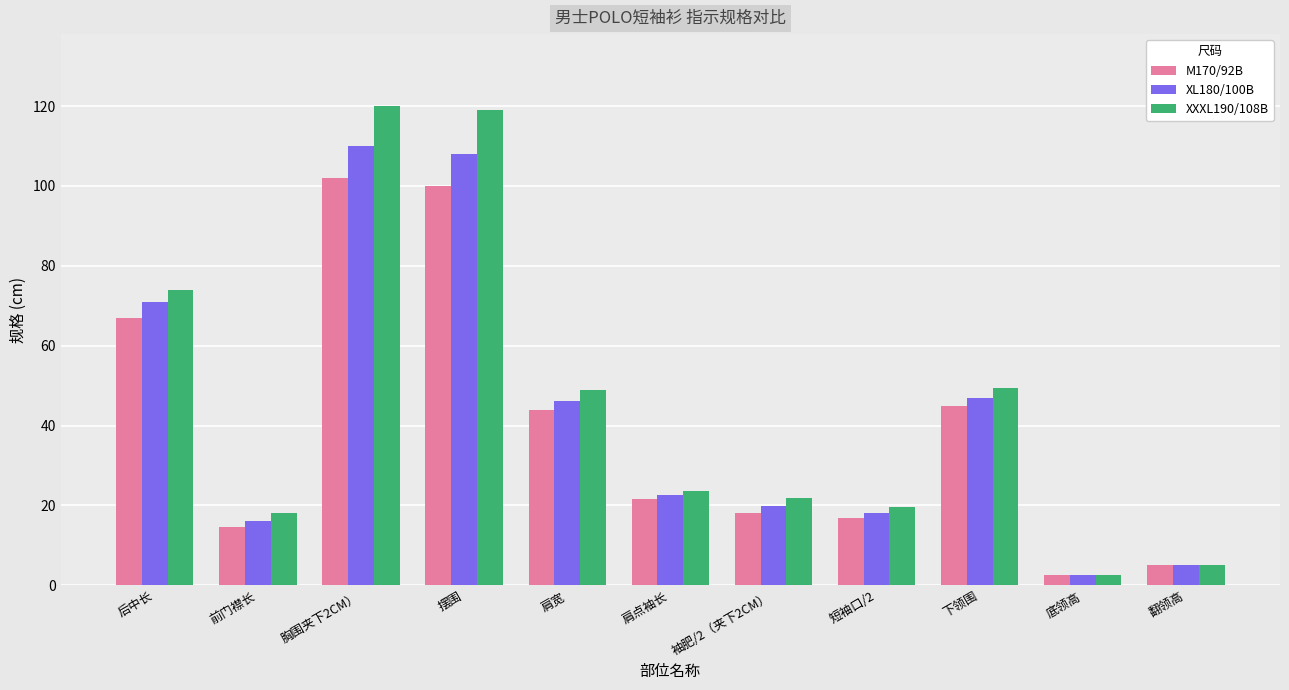

How many bars are there in total?

33